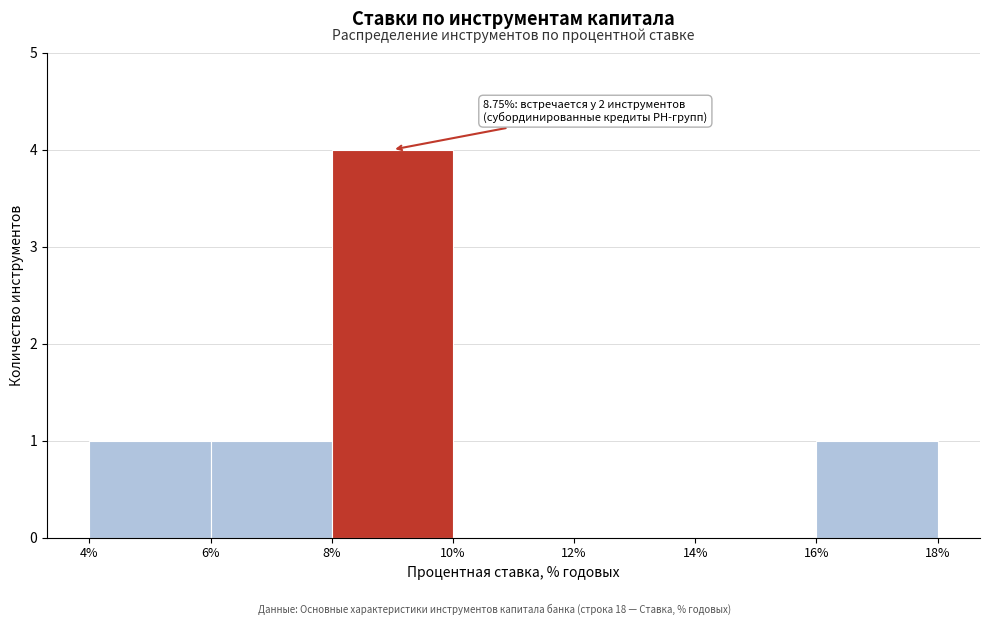

Over which range of the x-axis is the bar tallest?

8% to 10%